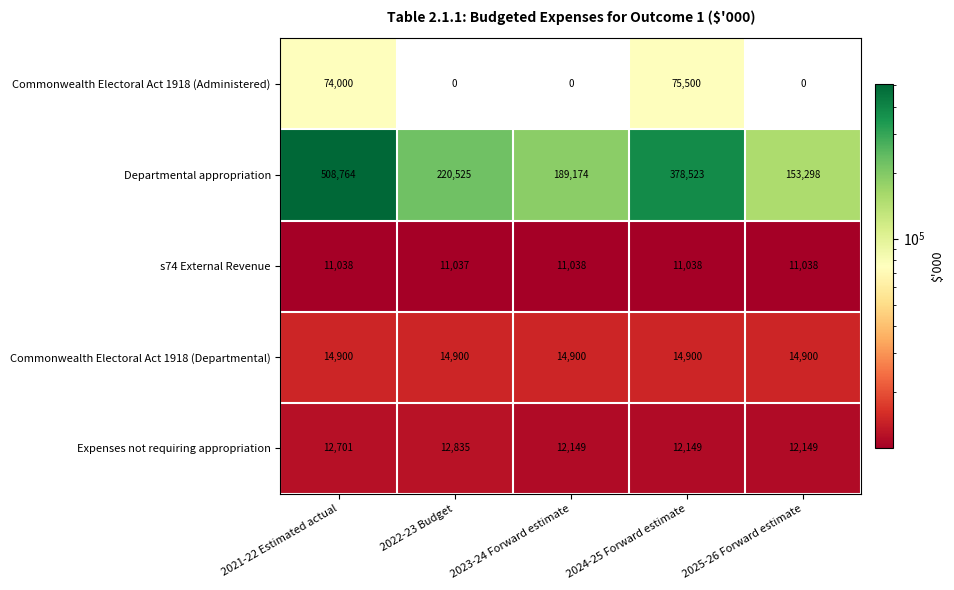

At how many categories does at least one series exceed 103091?

5